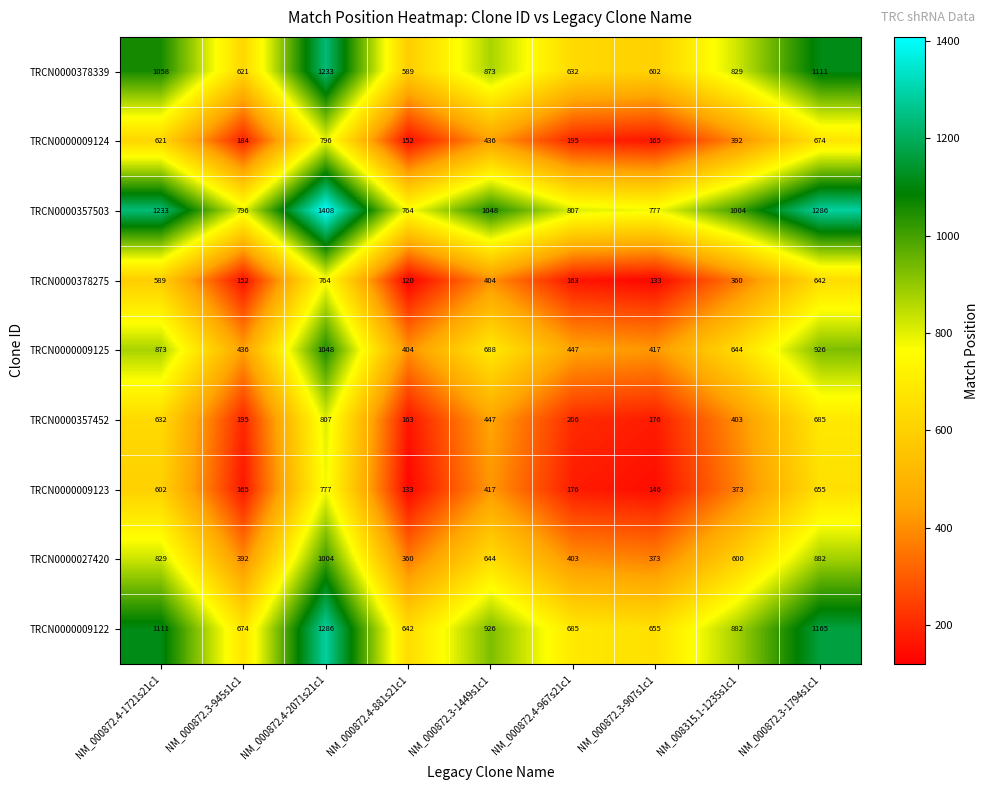

Rank the series by their maximum value, from highest to lowest.

TRCN0000357503, TRCN0000009122, TRCN0000378339, TRCN0000009125, TRCN0000027420, TRCN0000357452, TRCN0000009124, TRCN0000009123, TRCN0000378275